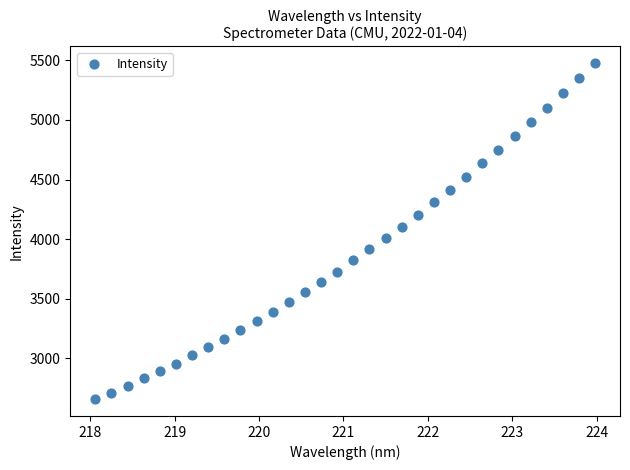

What is the range of Y values (max minus min)?

2820.7